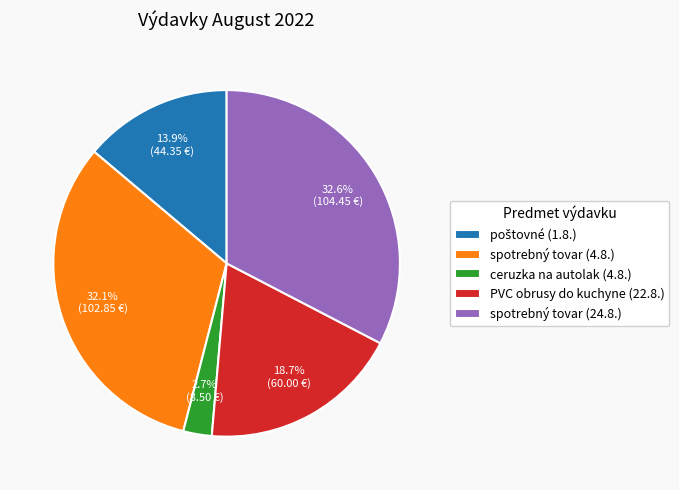

Does PVC obrusy do kuchyne (22.8.) represent more than half of the total?

No